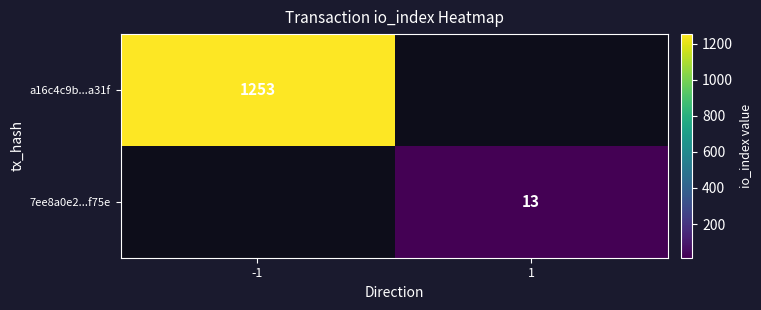

True or false: 7ee8a0e2...f75e has a value of 5 at 1.

False